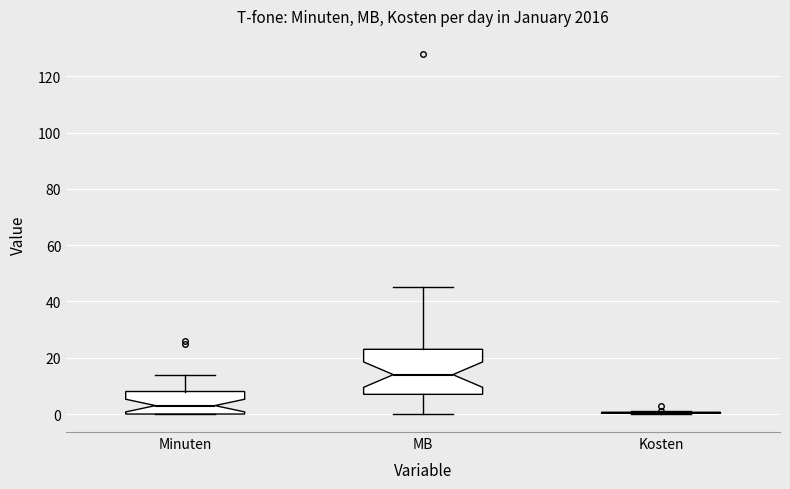

Reading left to right, transcribe this box plot: for each box, give where its median line is, the range the box spans, and where its two whiskers end, as read against the y-axis. The values are not printed on the chart, so give them approximately, as read against the axis.

Minuten: median 4, box 0 to 8, whiskers 0 to 14
MB: median 14, box 8 to 24, whiskers 0 to 46
Kosten: box collapsed to a line at 0, whiskers 0 to 2